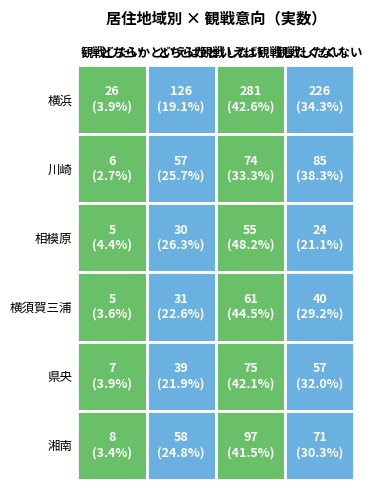

At how many categories does at least one series exceed 171?

2